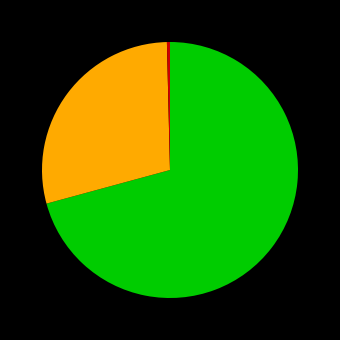

Rank the categories by value from highest to lowest.

71%, 29%, 0%